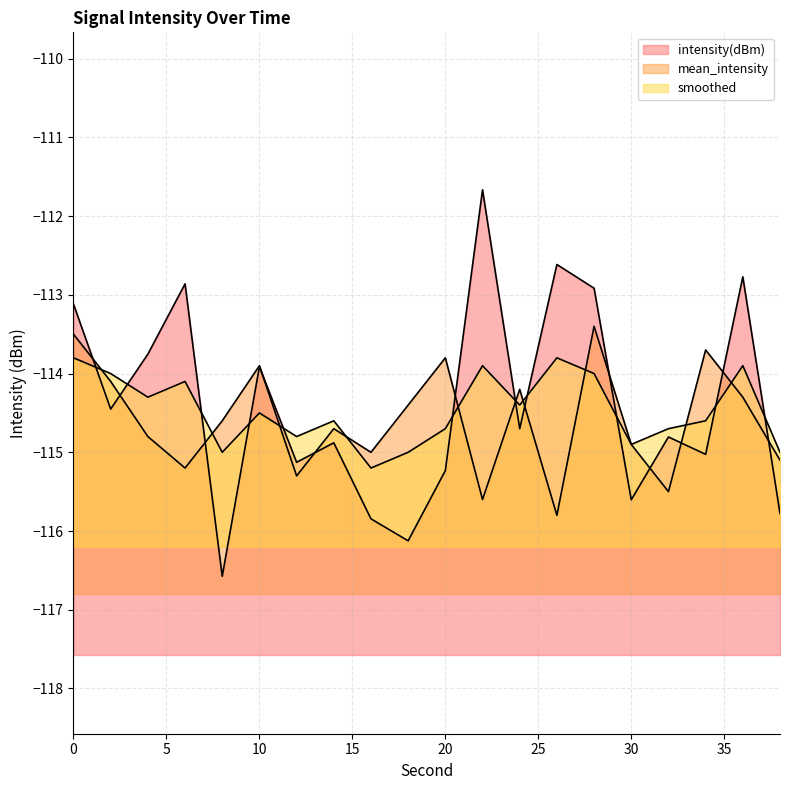

How many values in the intensity(dBm) series exceed -114?

8